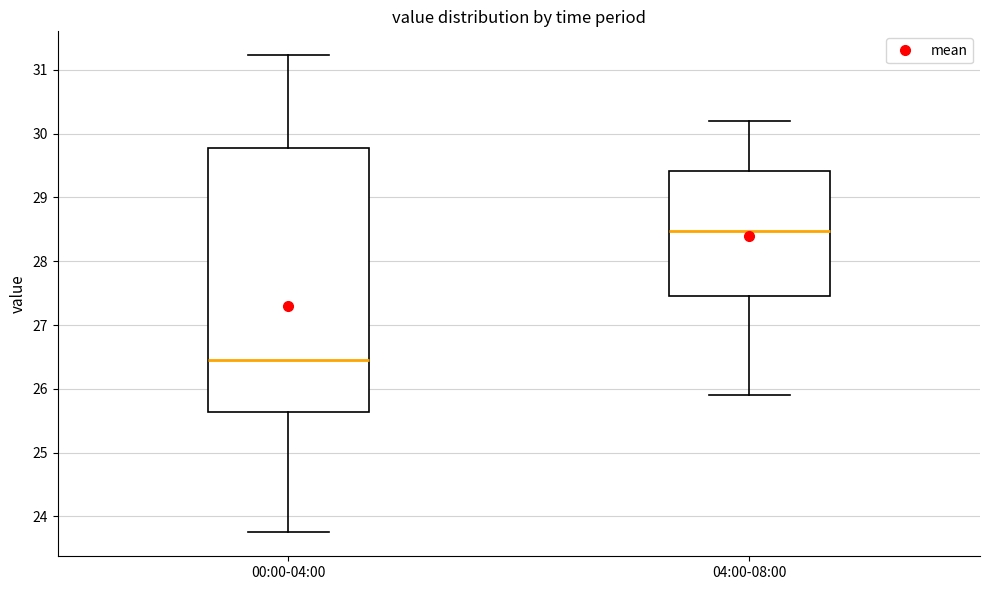

Reading left to right, read every box against the y-axis: the position of its median line, the range the box covers, and the ends of its whiskers. The values are not printed on the chart, so give them approximately, as read against the axis.

00:00-04:00: median 26.5, box 25.6 to 29.8, whiskers 23.8 to 31.2
04:00-08:00: median 28.5, box 27.5 to 29.4, whiskers 25.9 to 30.2